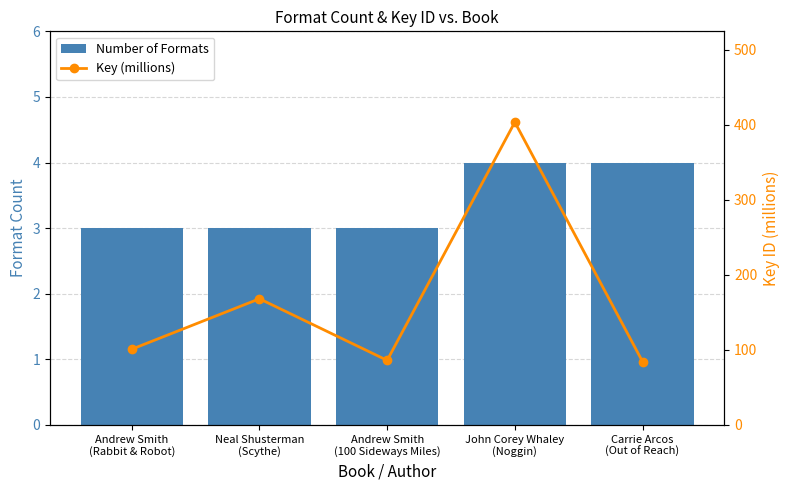

What is the value of the Number of Formats bar at the 4th from the left?

4.0